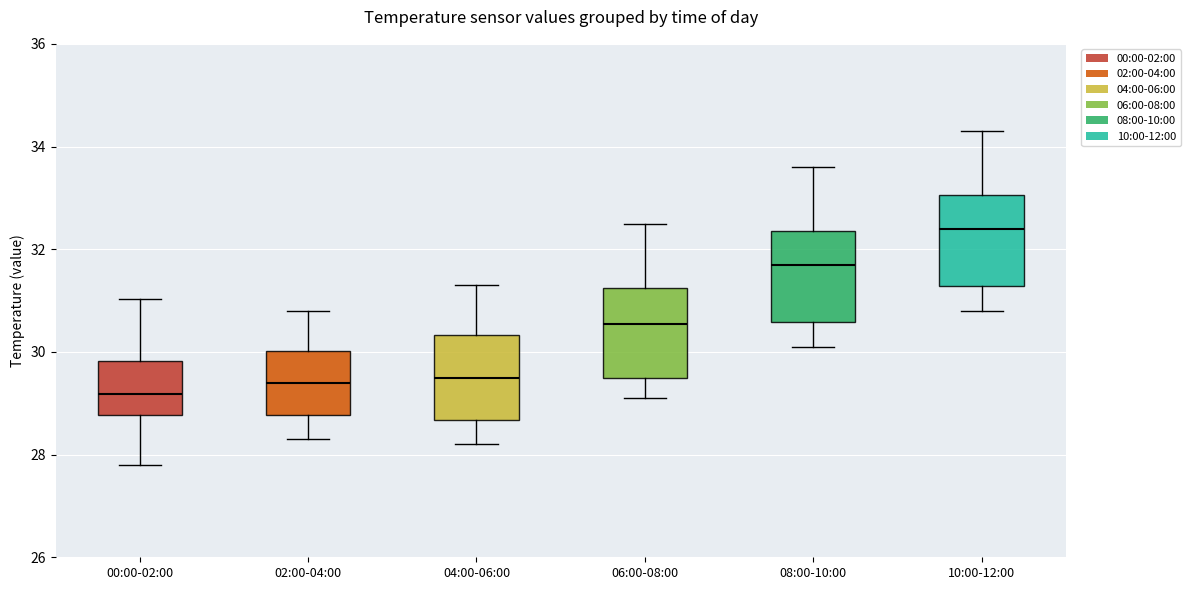

Which box's median line is the highest?

10:00-12:00